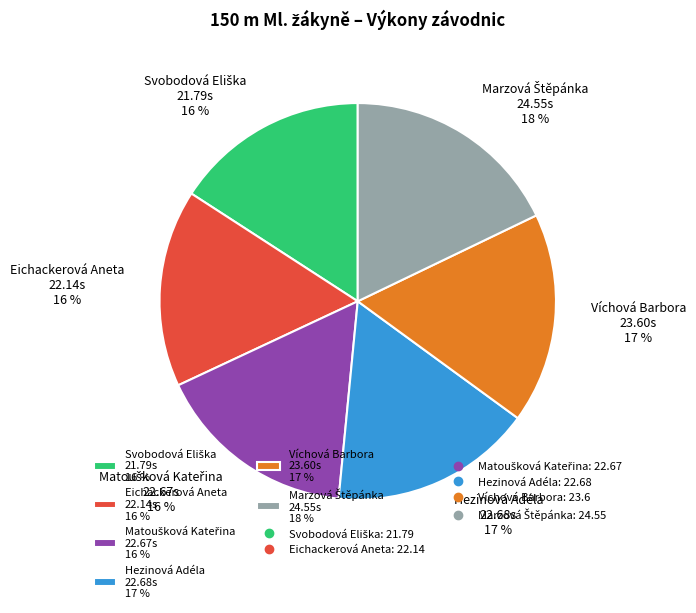

What percentage is the Eichackerová Aneta 22.14s 16 % slice, to the nearest percent?

16%